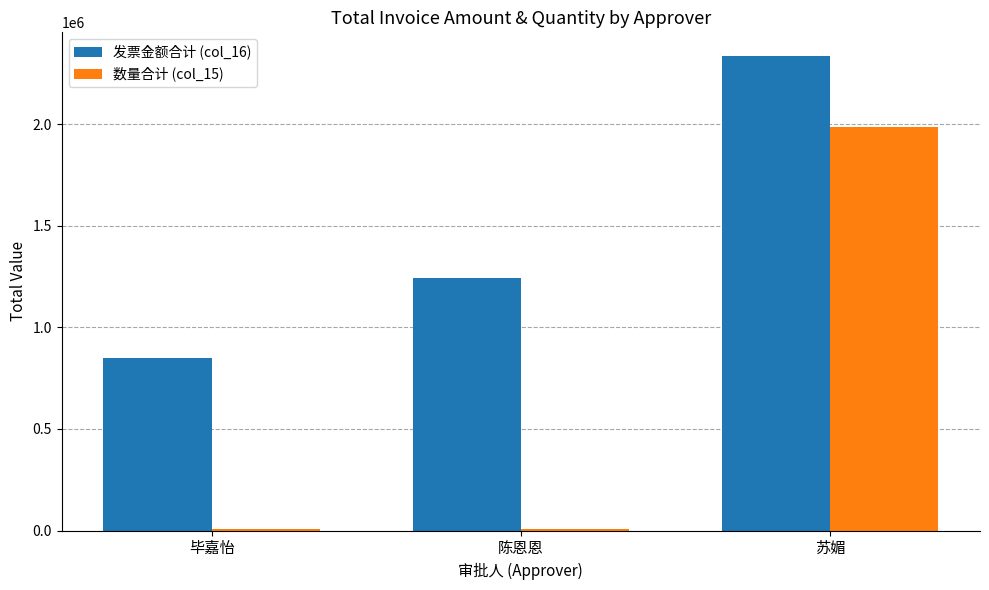

Is it true that 发票金额合计 (col_16) equals 1240493.3 at 陈恩恩?

True